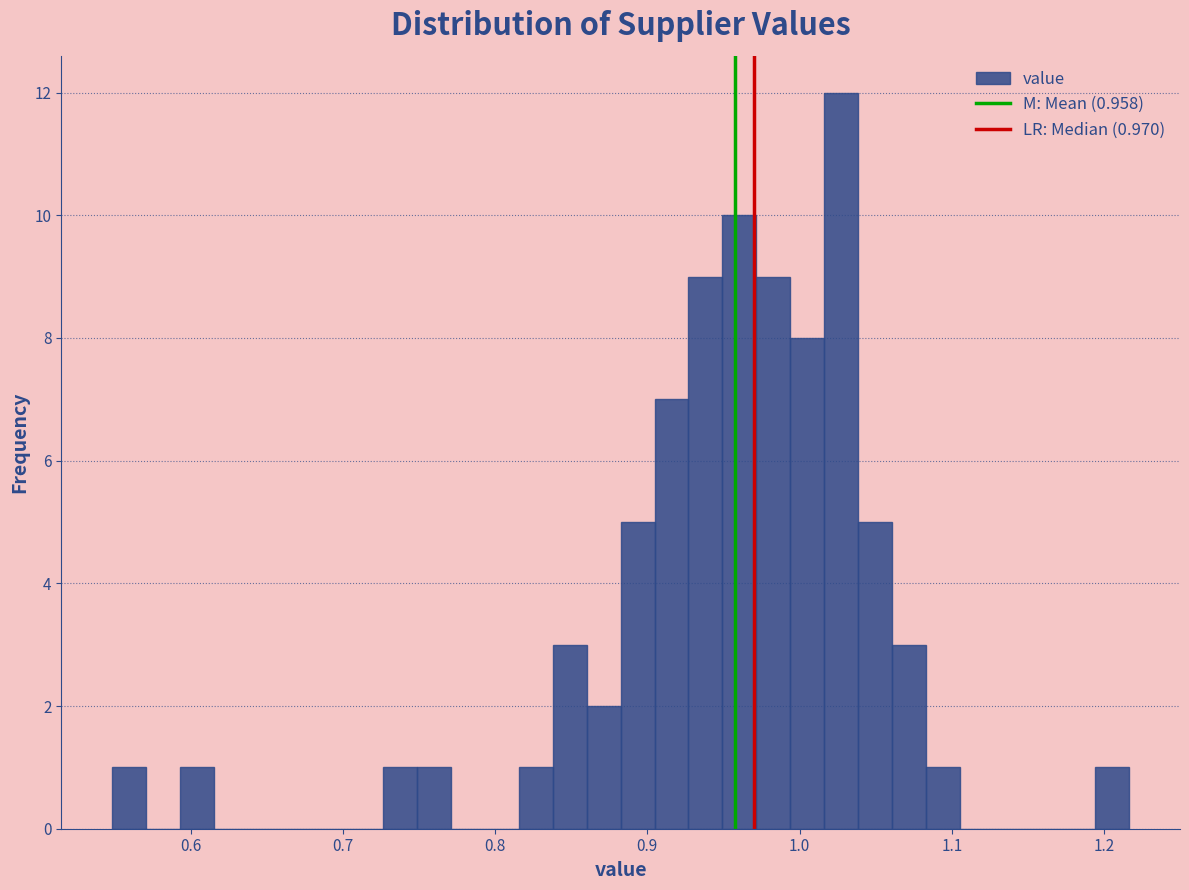

Read against the x-axis, roughly where is the centre of the tallest bar?

1.03